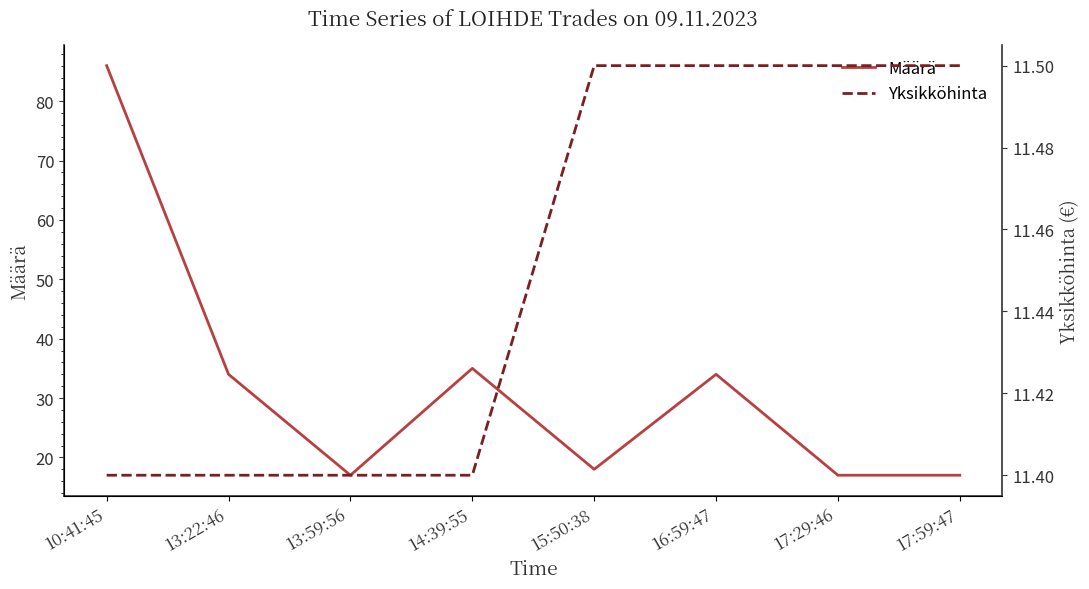

Reading right to left, list all the values displayed in this chart.

Määrä: 17:59:47=17.0	17:29:46=17.0	16:59:47=34.0	15:50:38=18.0	14:39:55=35.0	13:59:56=17.0	13:22:46=34.0	10:41:45=86.0
Yksikköhinta: 17:59:47=11.5	17:29:46=11.5	16:59:47=11.5	15:50:38=11.5	14:39:55=11.4	13:59:56=11.4	13:22:46=11.4	10:41:45=11.4